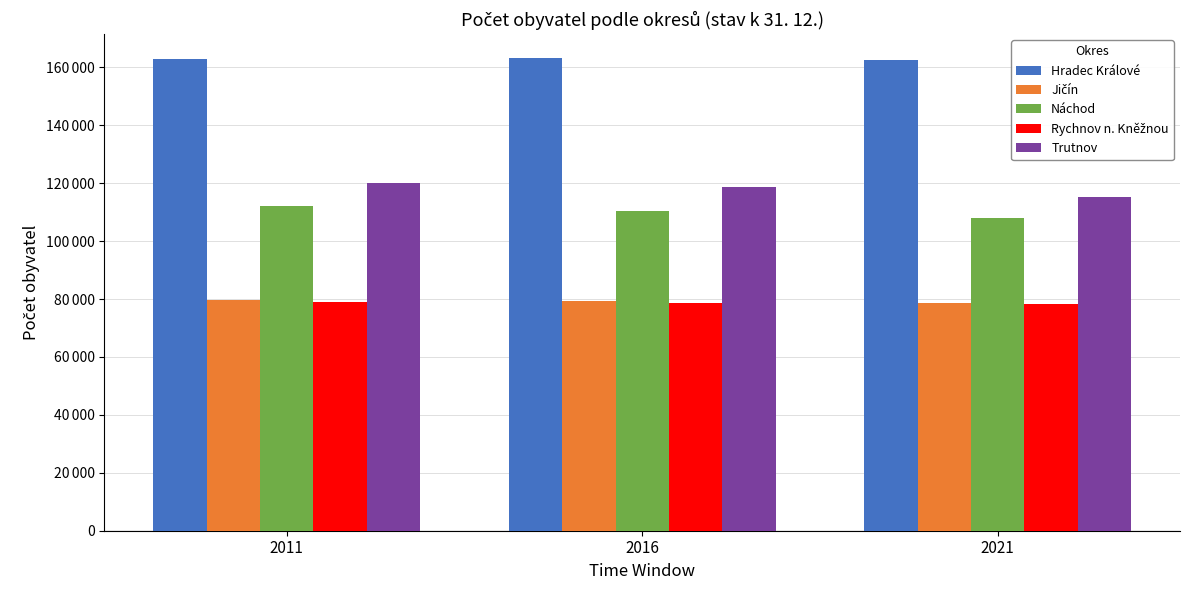

At which label does Rychnov n. Kněžnou first exceed 78772?

2011